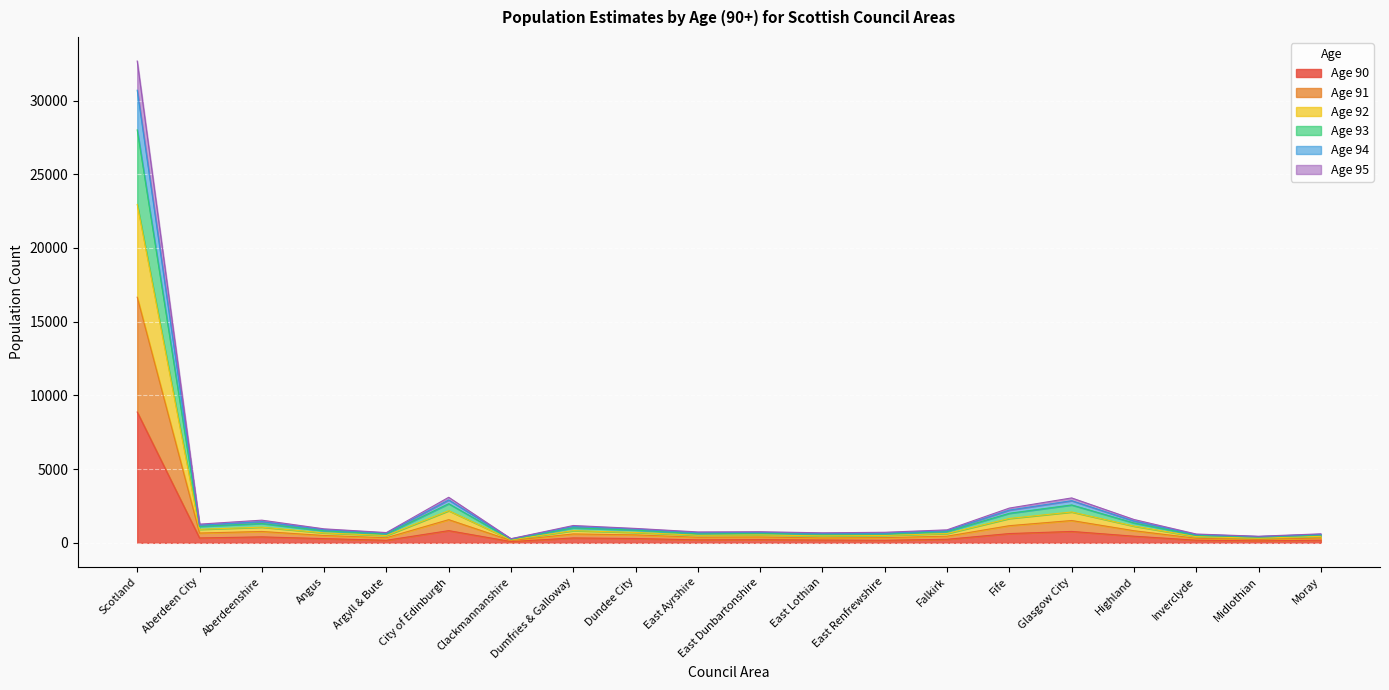

What position from the right is Inverclyde?

3